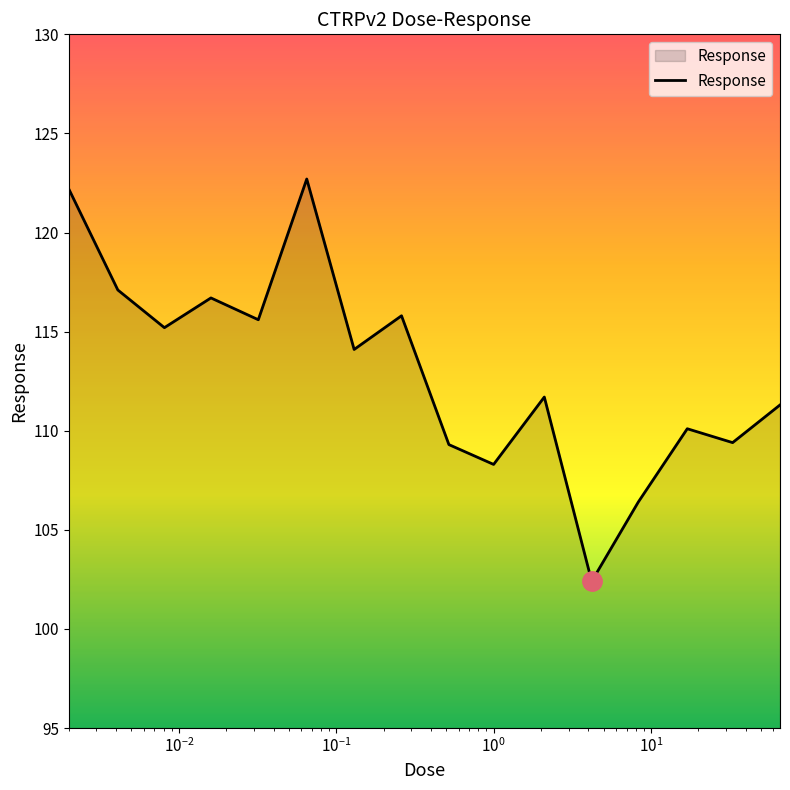

What is the maximum value shown in the chart?

122.7